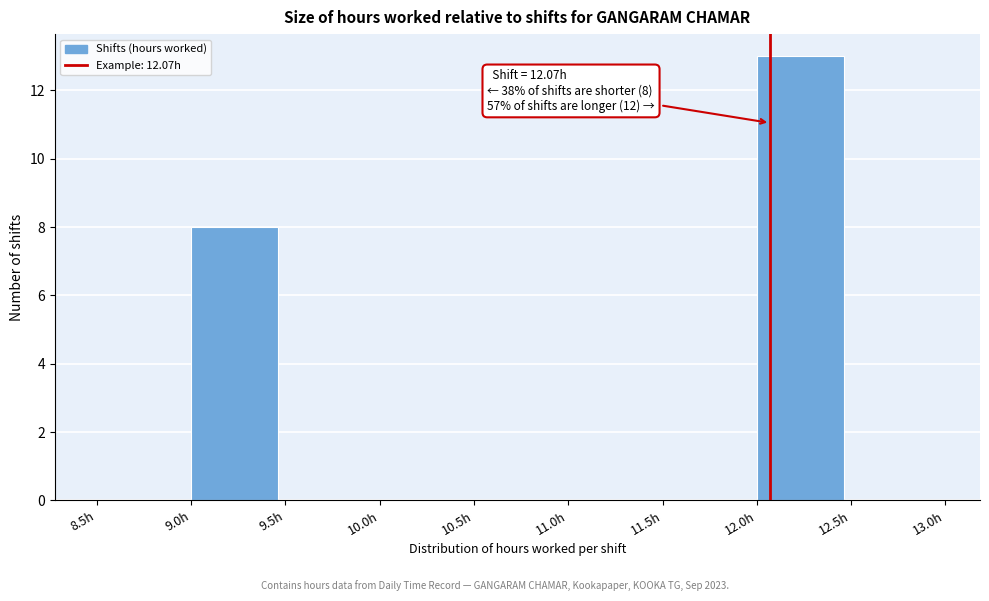

Which range on the x-axis has the tallest bar?

12.0 to 12.5